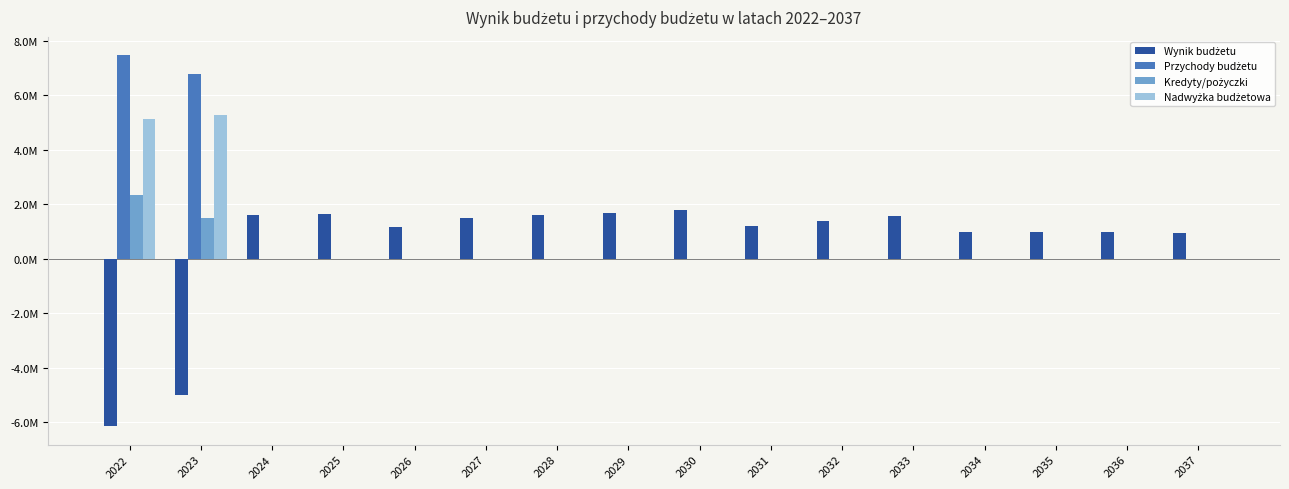

True or false: Przychody budżetu has a value of 4717518.1 at 2032.

False